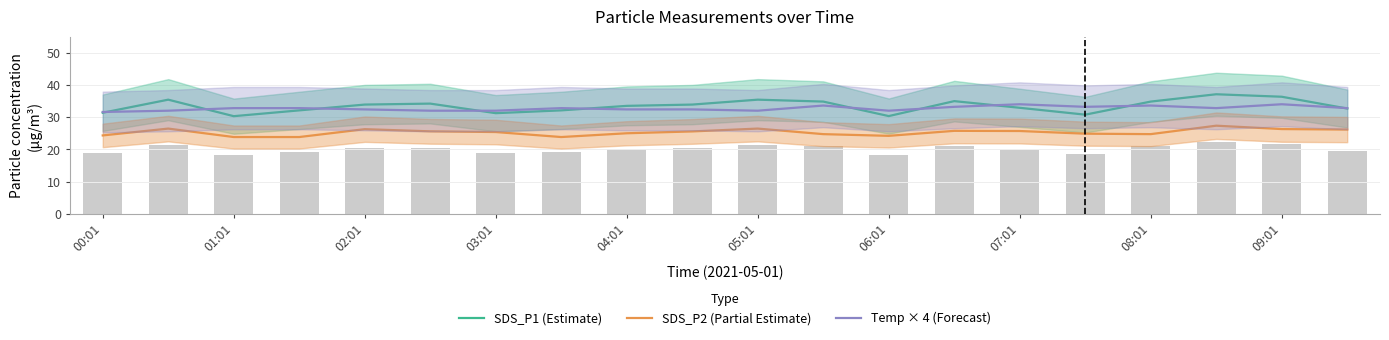

What is the maximum value for SDS_P1 (Estimate)?

37.1